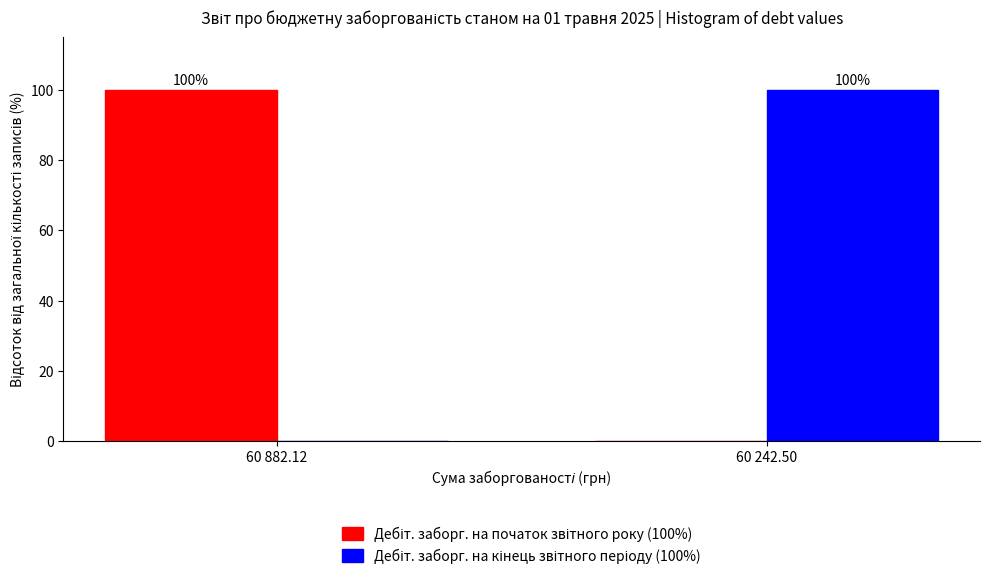

What is the maximum value shown in the chart?

100